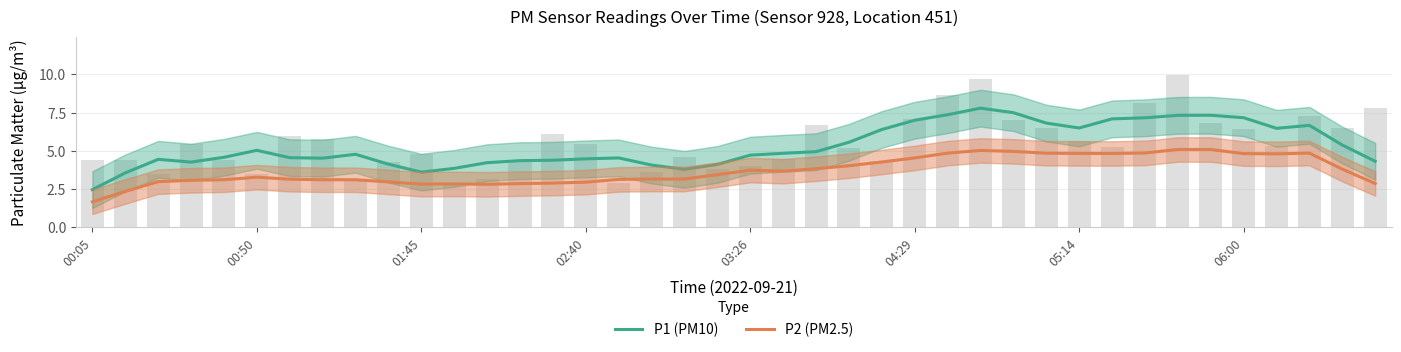

What is the sum of the P2 (PM2.5) values at 11 and 23?

6.9